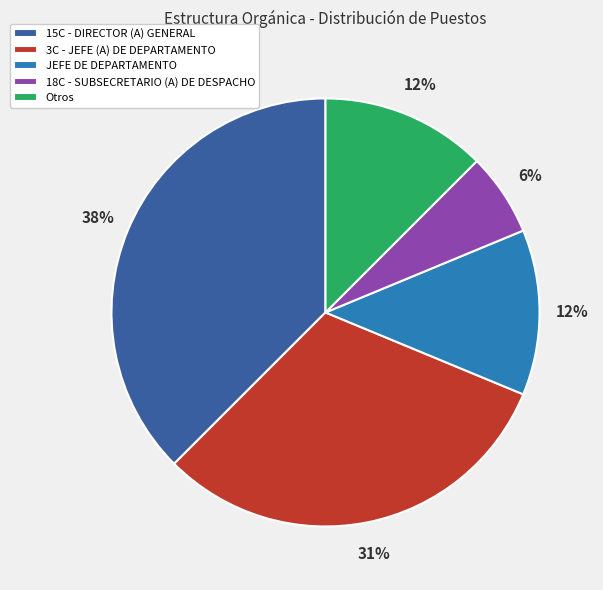

Approximately how many times larger is the value at Otros compared to 15C - DIRECTOR (A) GENERAL?

0.3